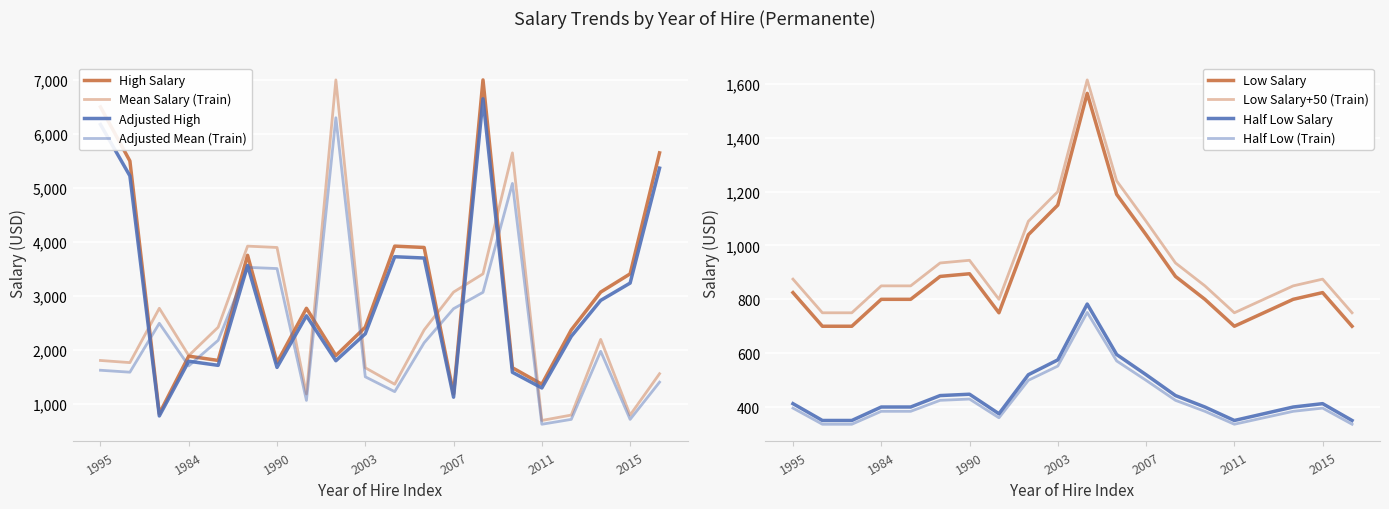

In High Salary, how many points are lower than both neighbors (excluding endpoints)?

6